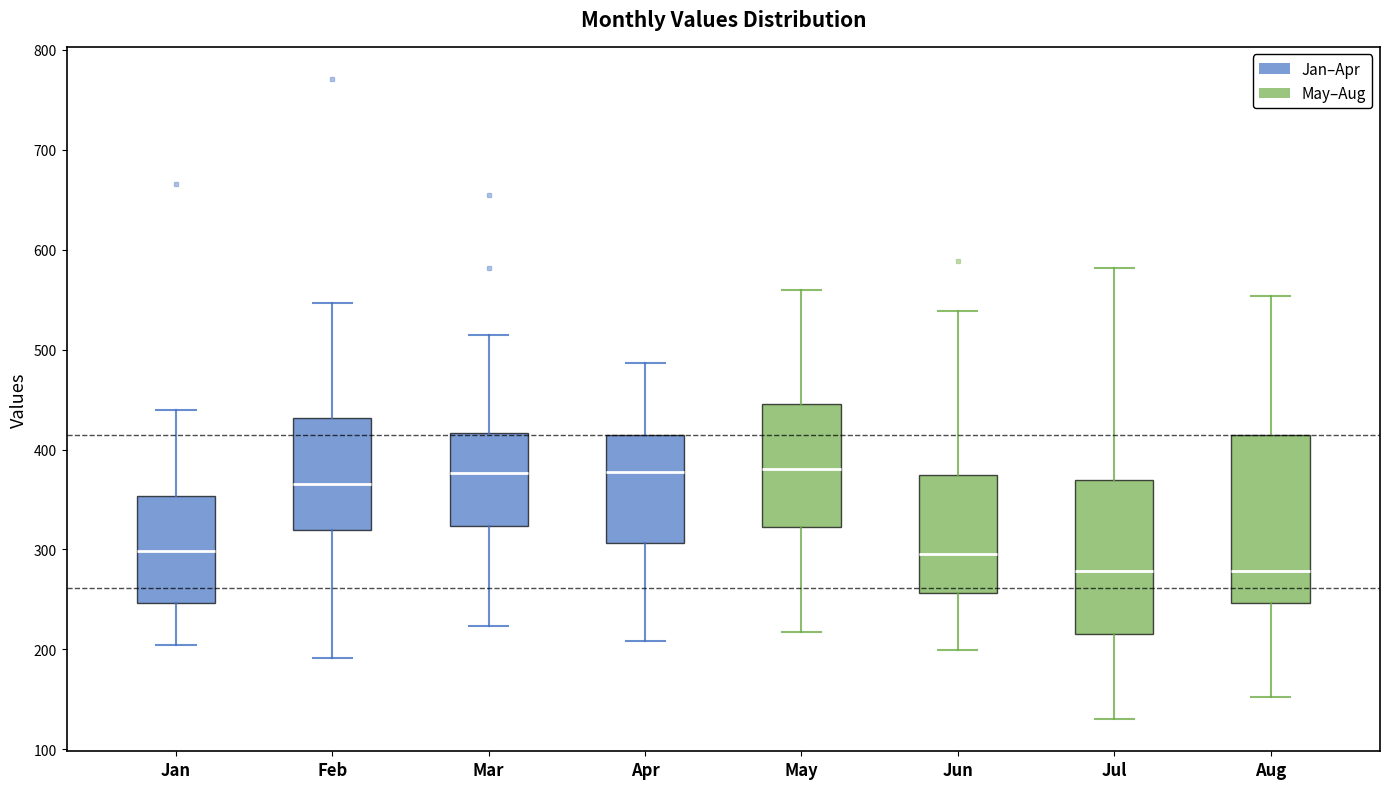

Which box is the tallest, from its lower edge to its upper edge?

Aug